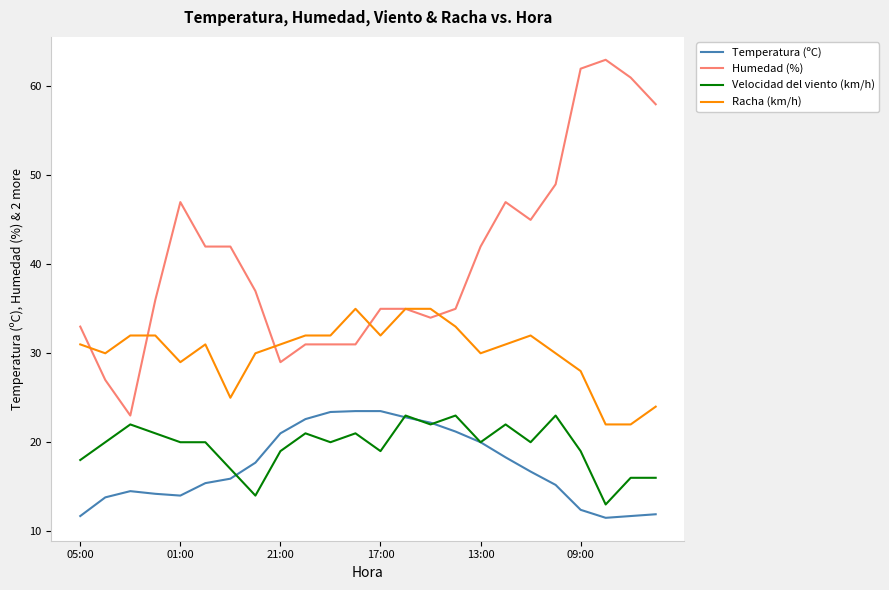

Which series has the largest range (max minus min)?

Humedad (%)